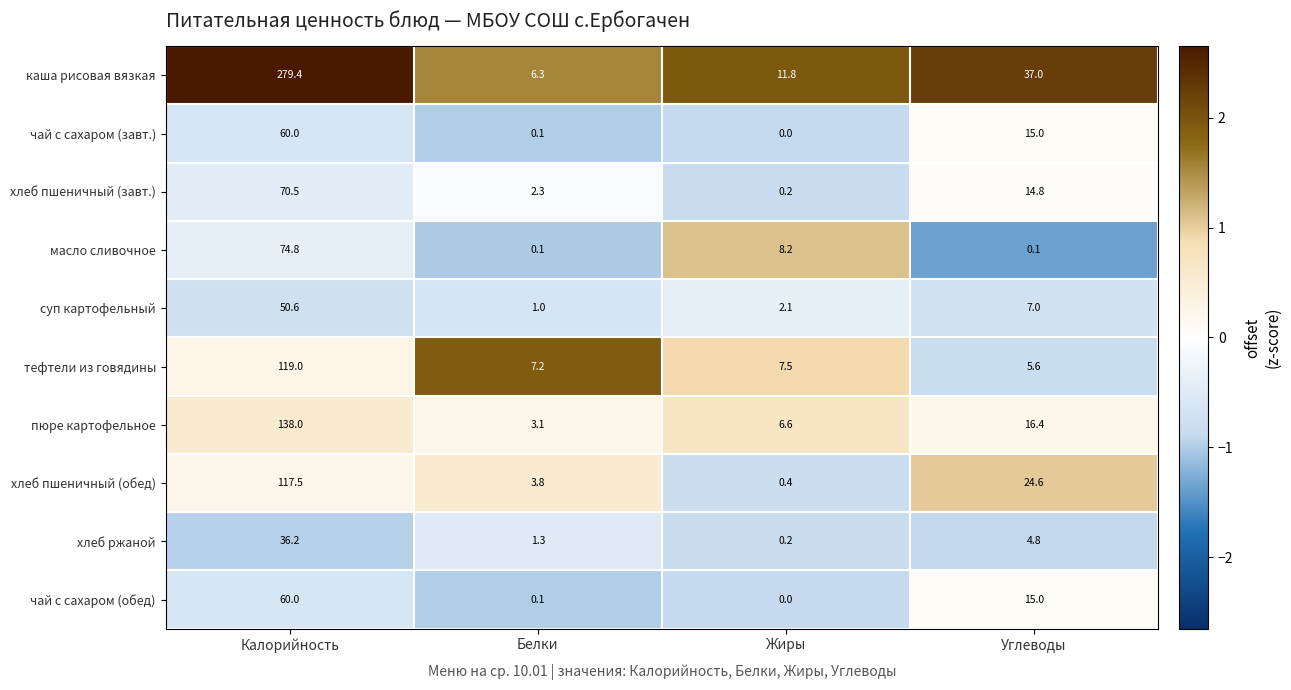

Which series has the largest range (max minus min)?

каша рисовая вязкая